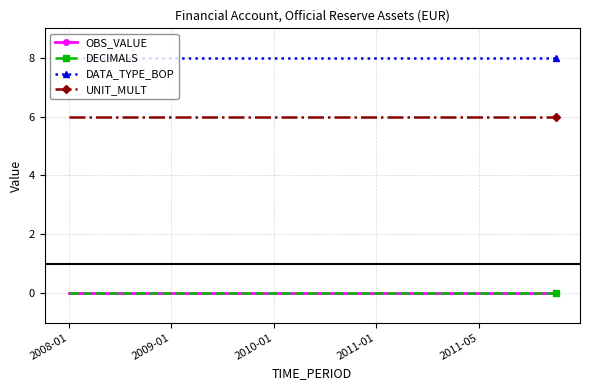

How many lines are shown in the chart?

4